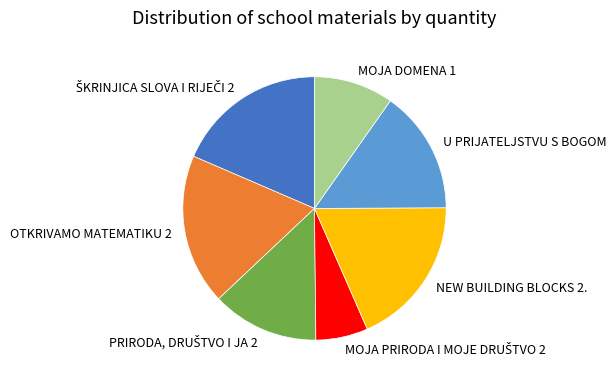

How many segments does this pie chart have?

7